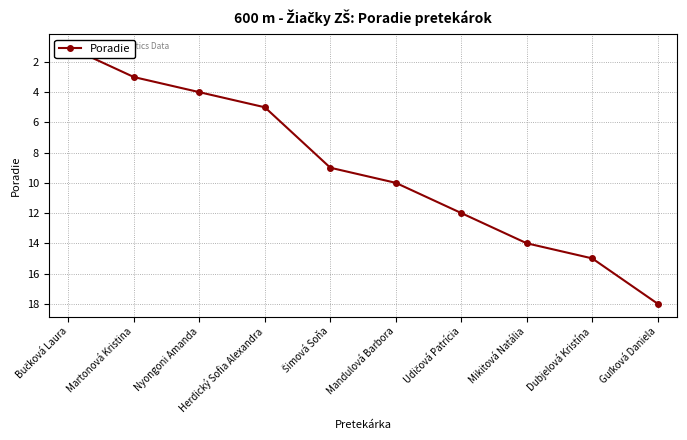

What is the difference between the maximum and minimum values?

17